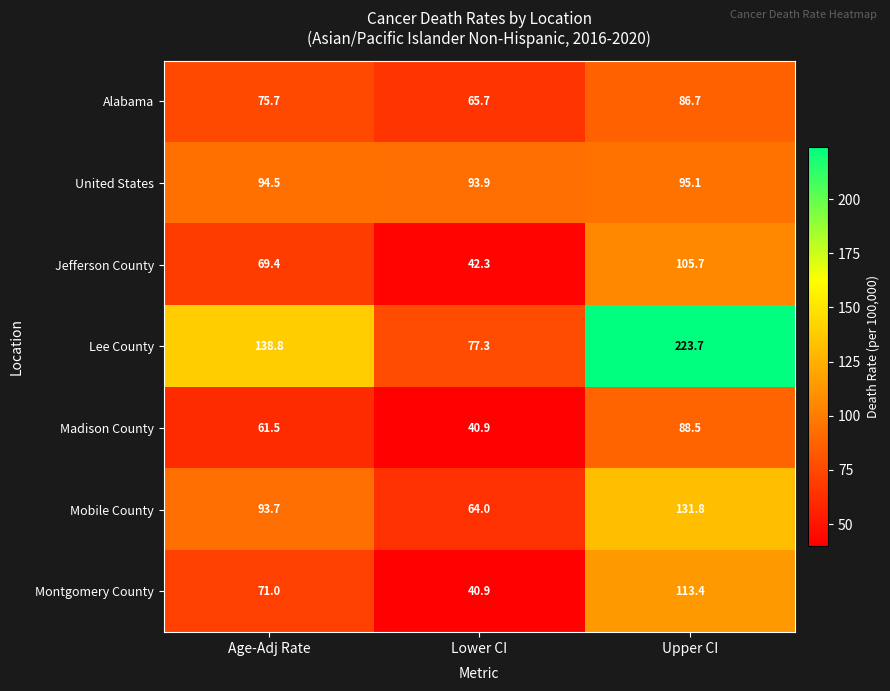

List the labels in order of Madison County value, smallest first.

Lower CI, Age-Adj Rate, Upper CI